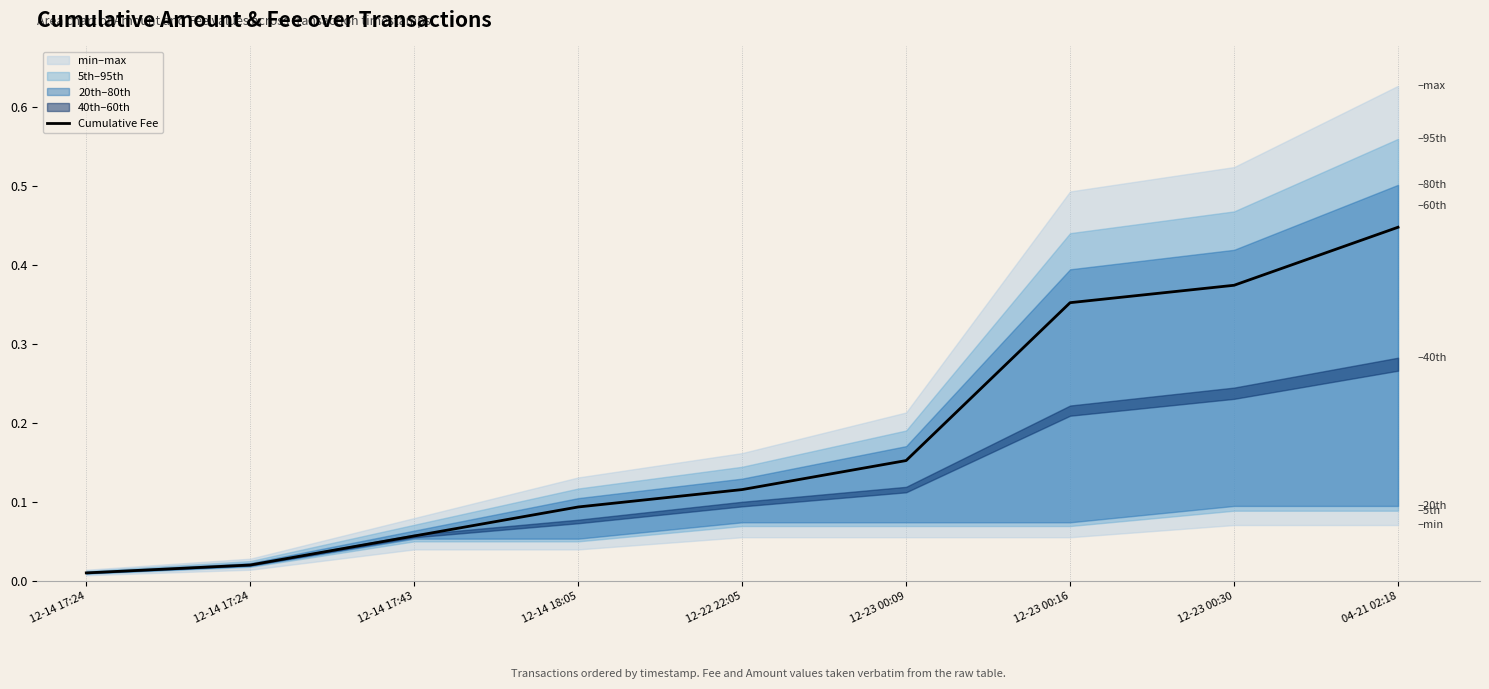

What is the change in value from 12-14 17:24 to 04-21 02:18?

+0.4